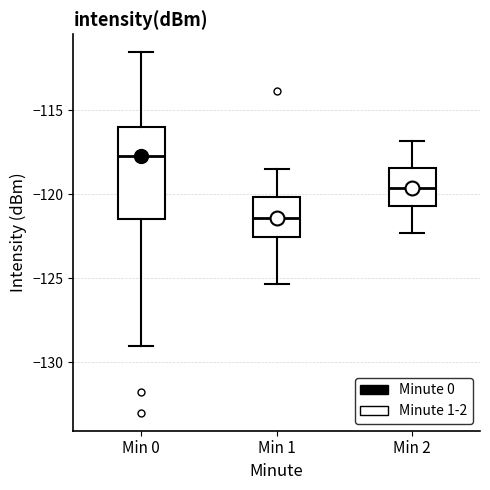

Which box is the tallest, from its lower edge to its upper edge?

Min 0